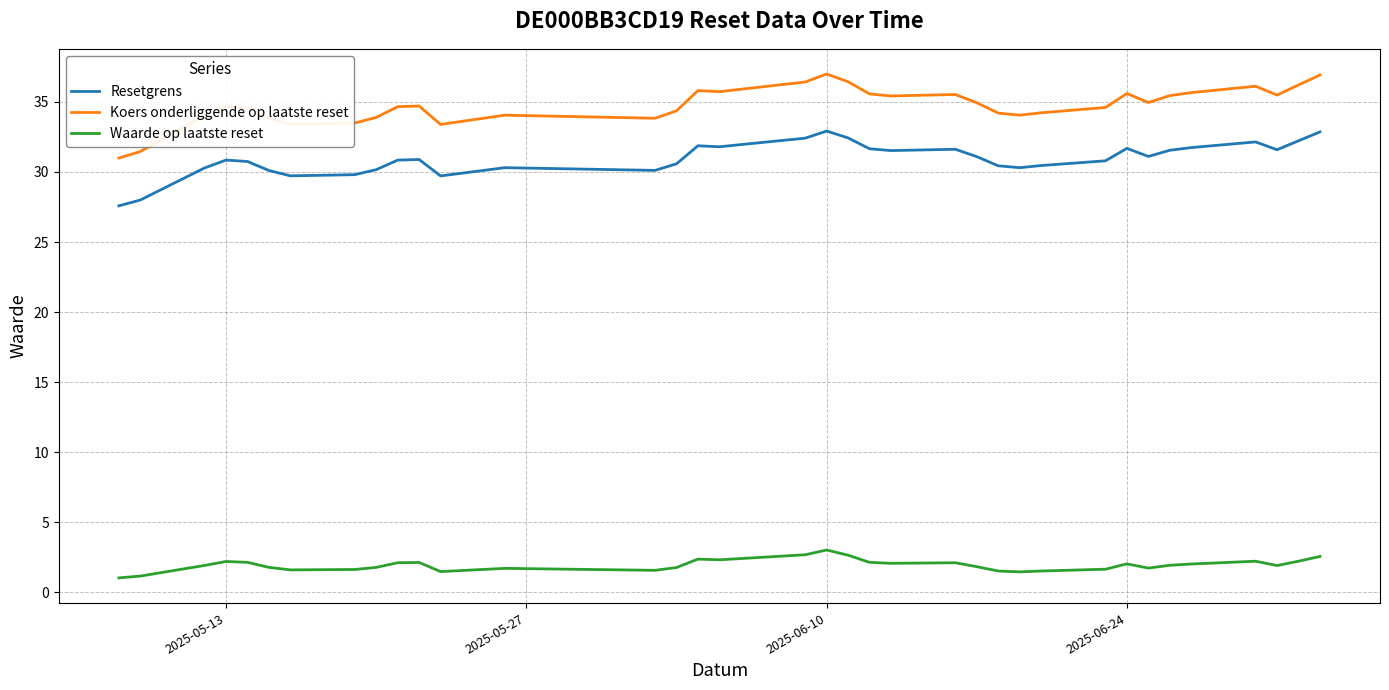

What is the lowest value of the Resetgrens series?

27.6